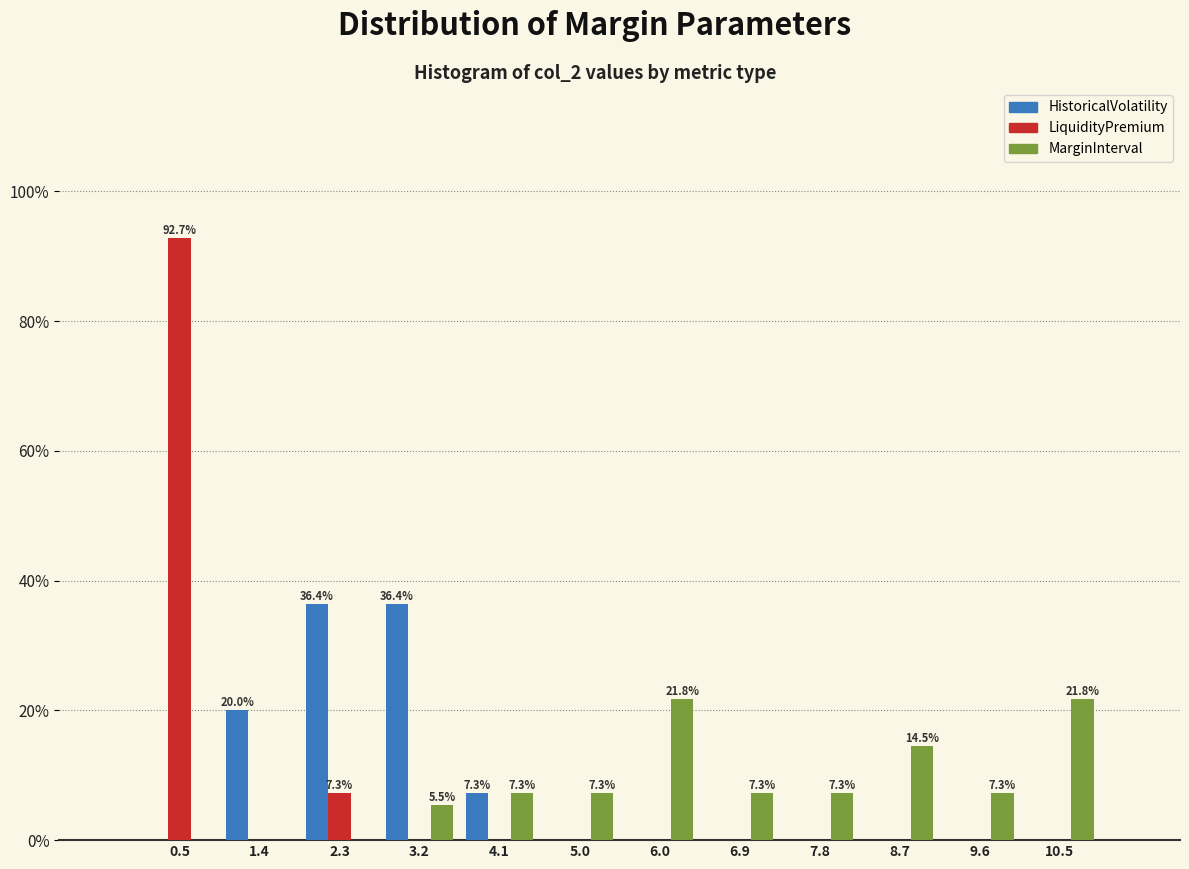

In the LiquidityPremium series, which range on the x-axis has the tallest bar?

0.0 to 0.9